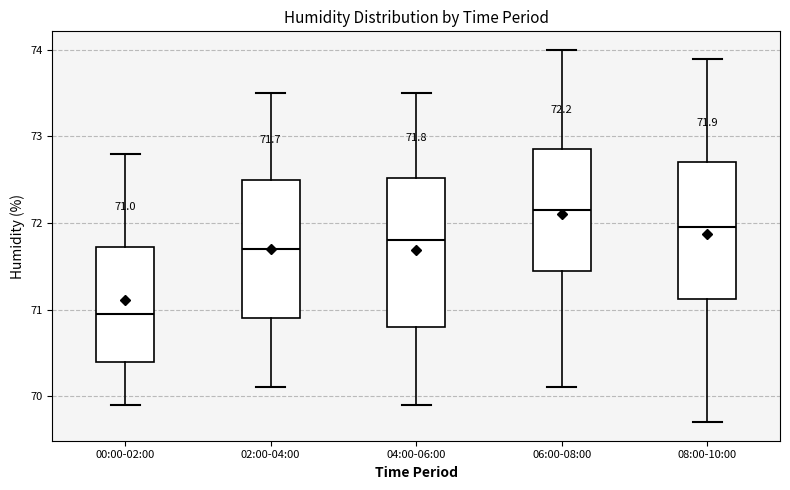

Comparing the boxes themselves (not the whiskers), which one is the tallest?

04:00-06:00